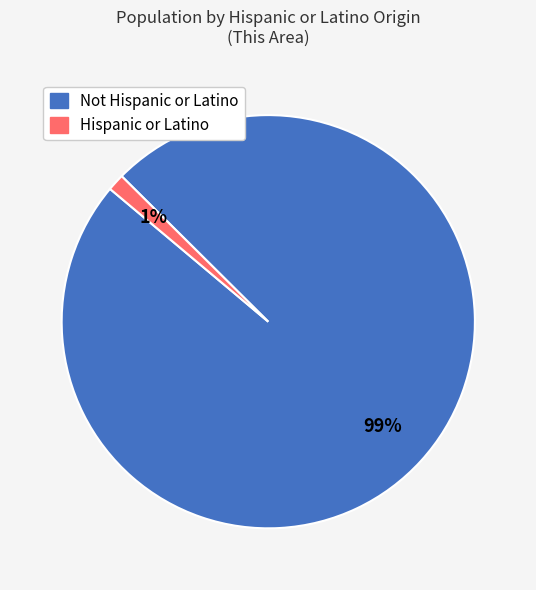

Combined, do Hispanic or Latino and Not Hispanic or Latino account for over 50%?

Yes